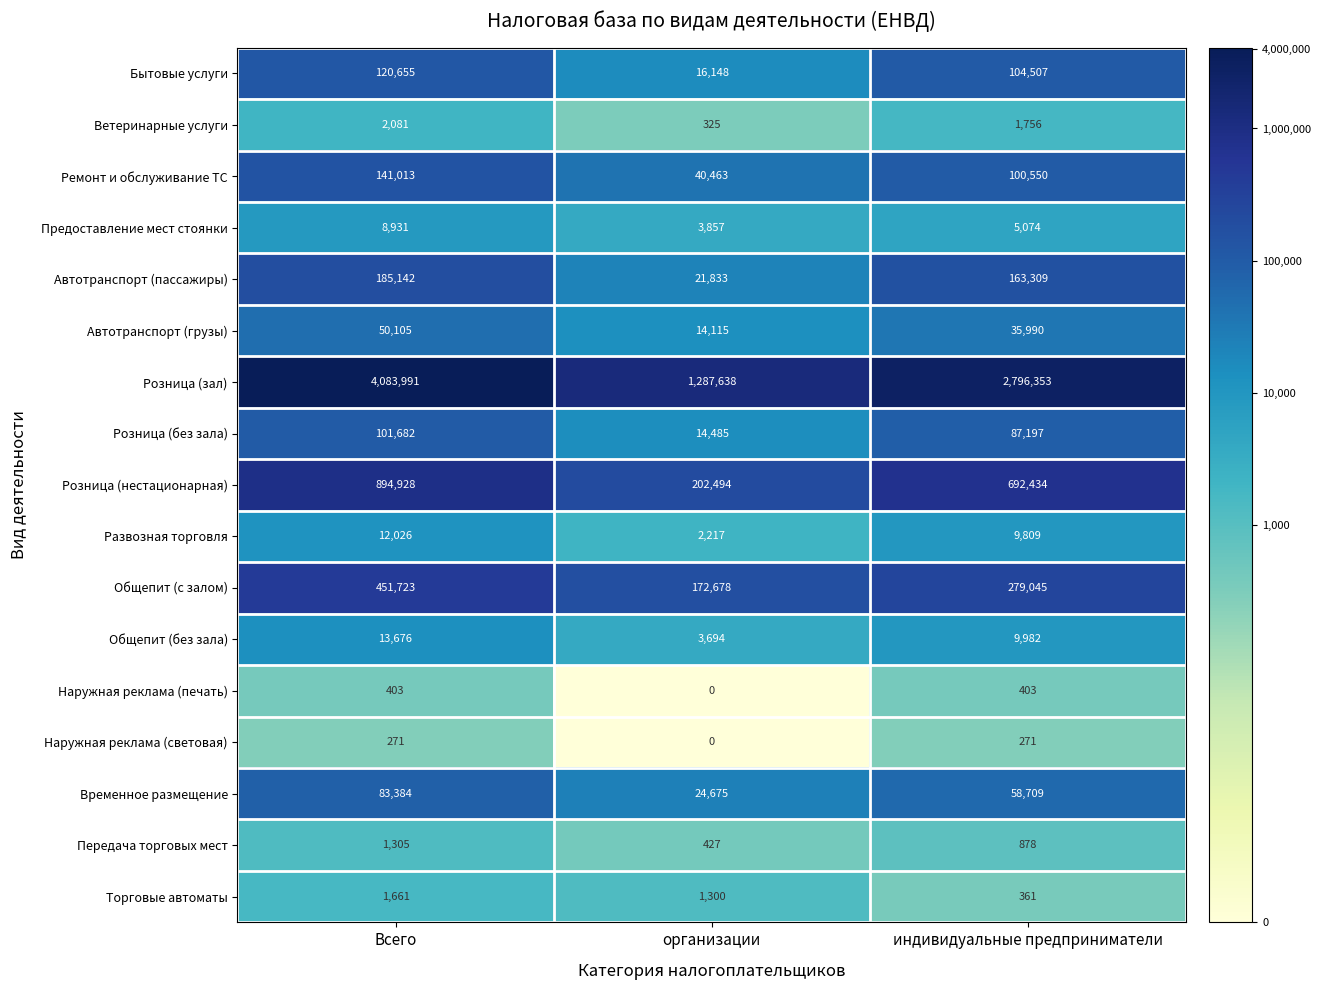

At which label does Розница (нестационарная) first exceed 692434?

Всего